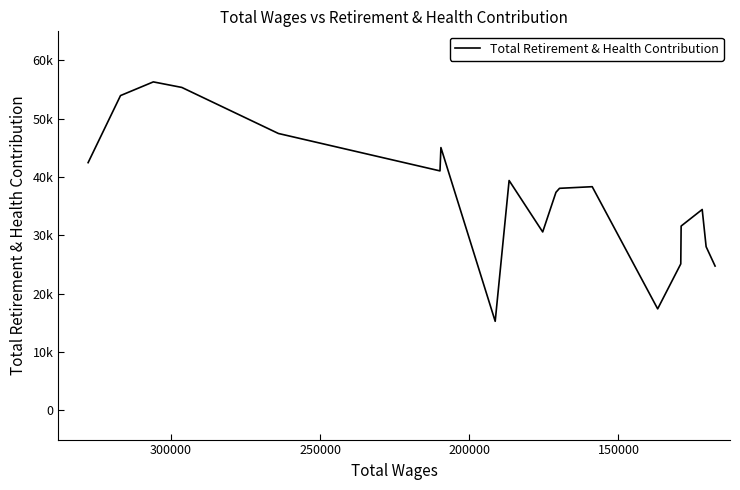

What is the difference between the second highest and second lowest values?

37965